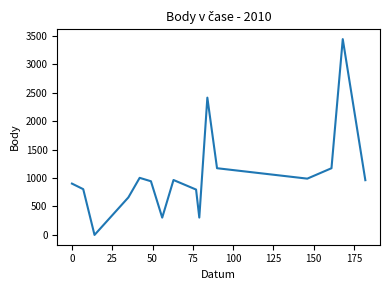

What is the sum of all values?

16829